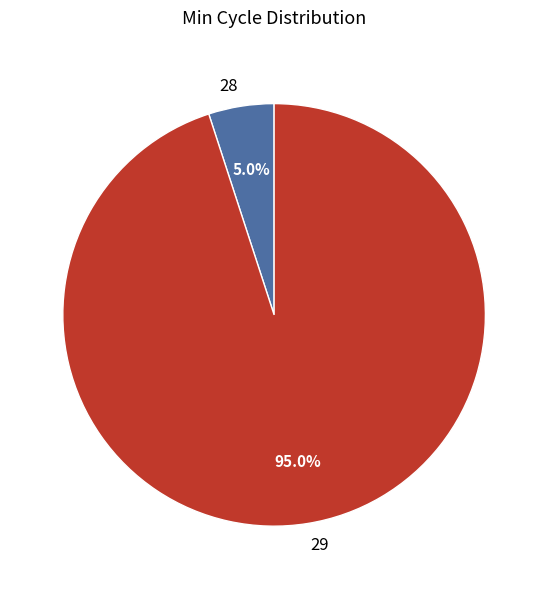

Do 28 and 29 together represent more than half of the pie?

Yes